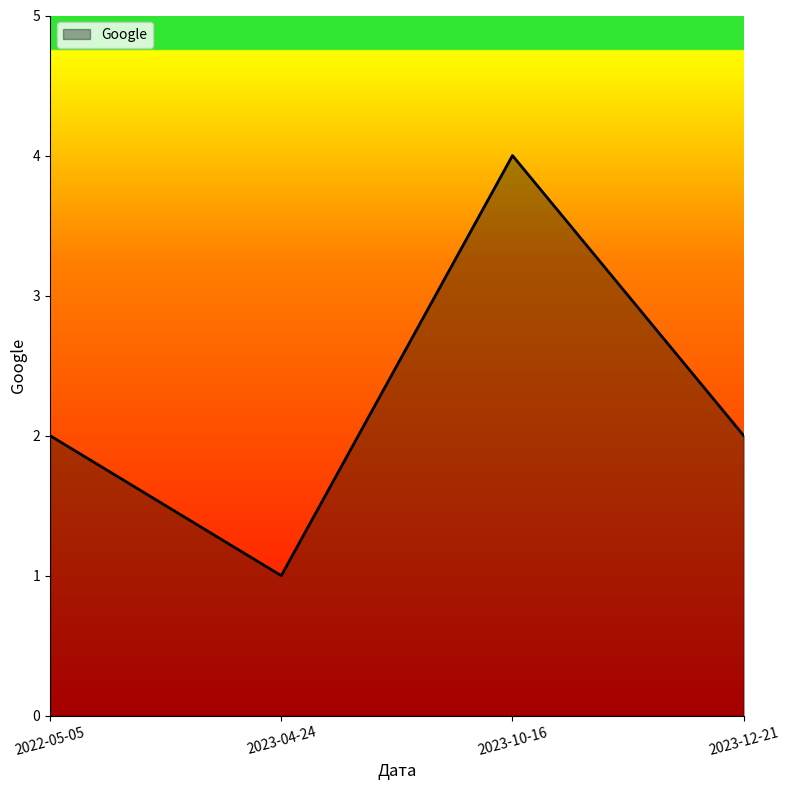

What value does the data have at 2023-04-24?

1